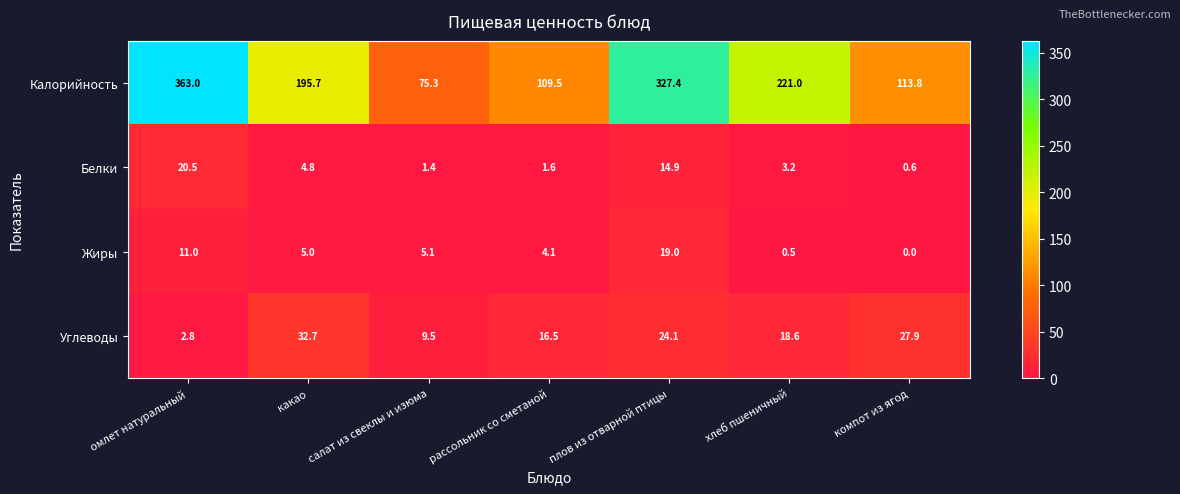

What is the difference between the maximum and second lowest values in the Жиры series?

18.5